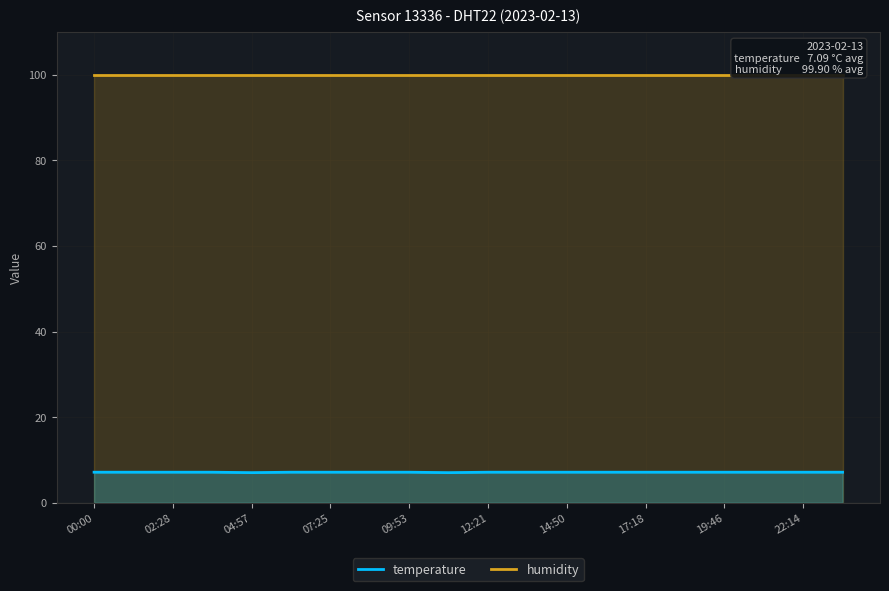

True or false: temperature has more than 1 points higher than both neighbors.

False